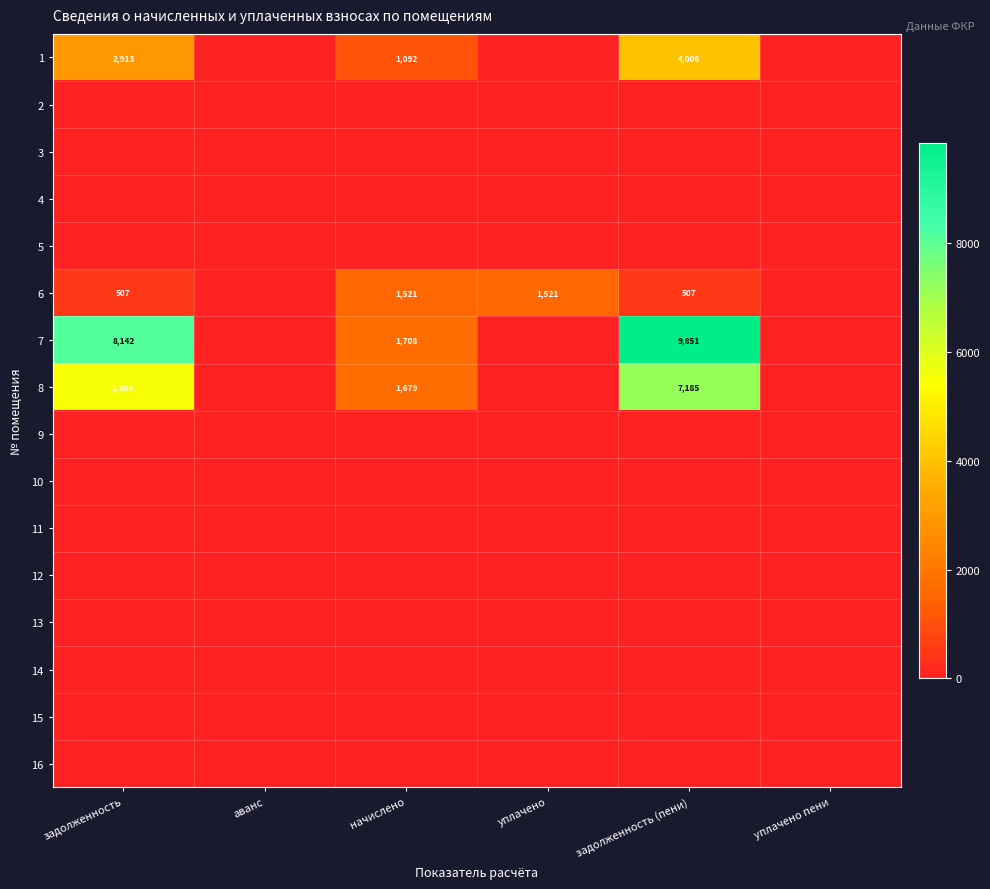

The 1 series shows 2913 at задолженность. True or false?

True